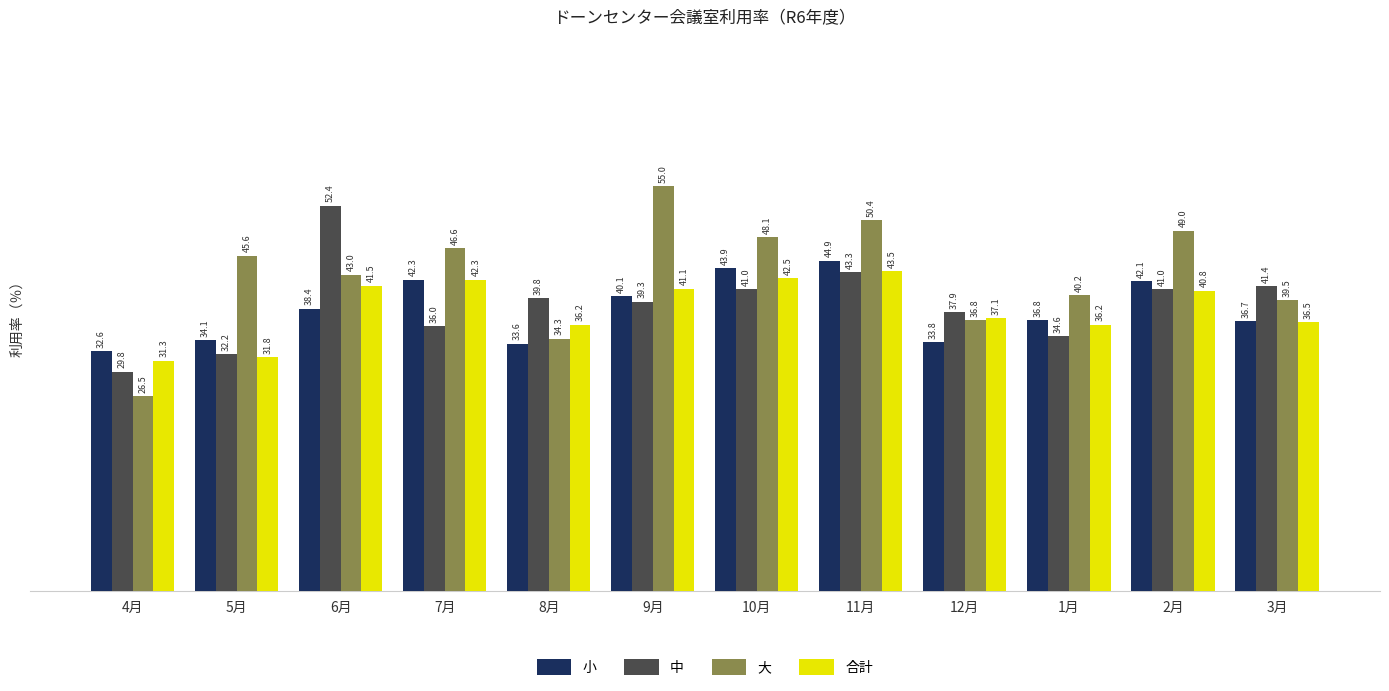

At 4月, list the series in order from largest to smallest.

小, 合計, 中, 大